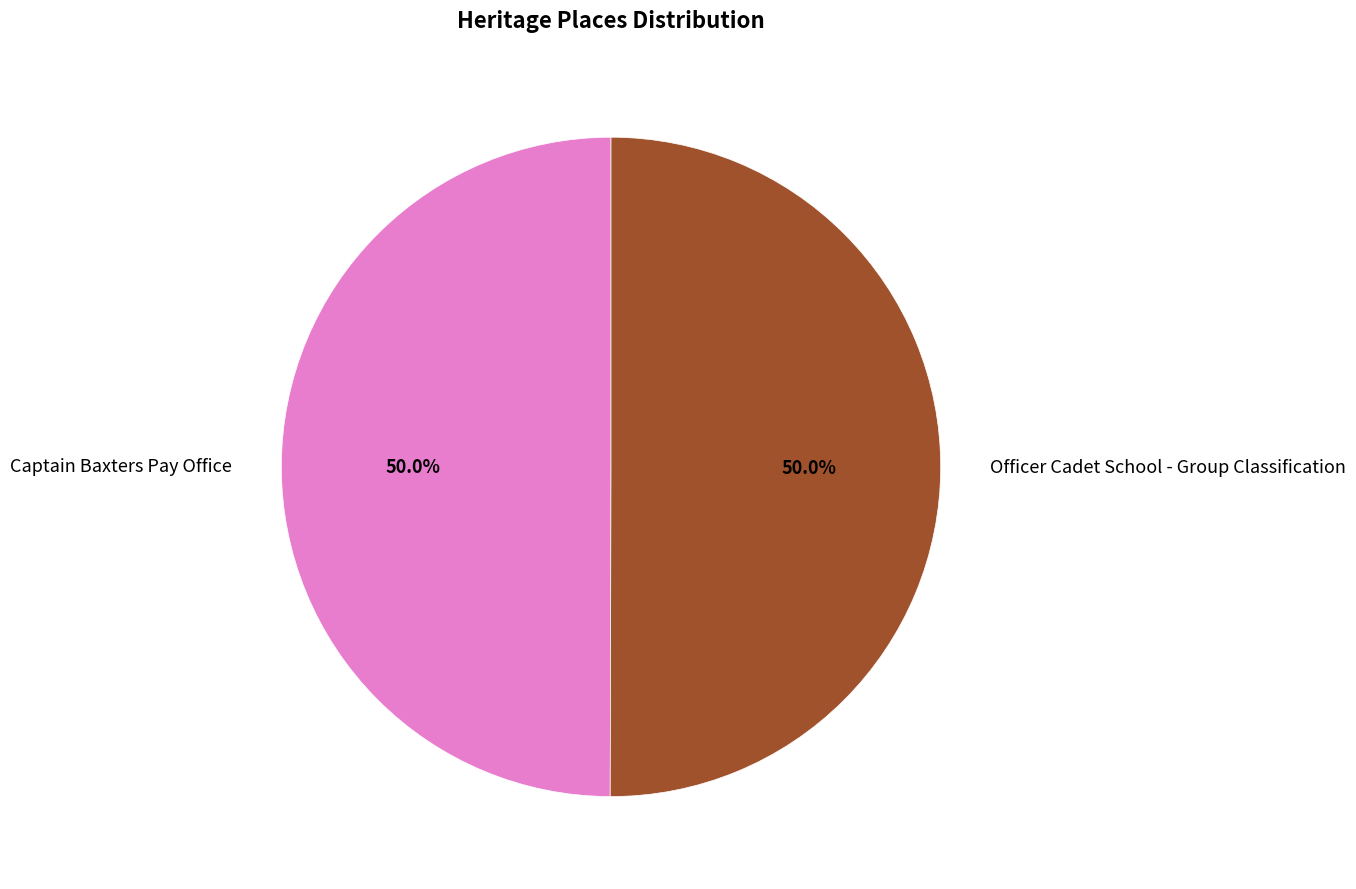

Do Captain Baxters Pay Office and Officer Cadet School - Group Classification together represent more than half of the pie?

Yes